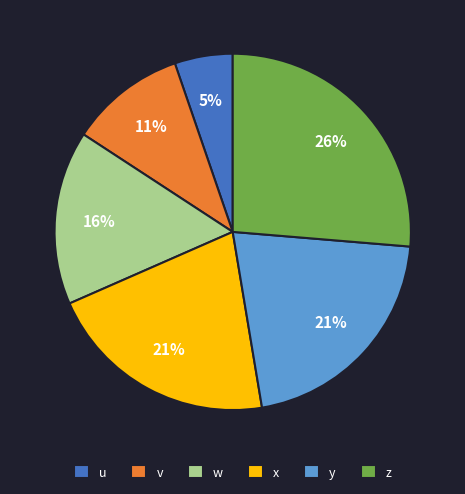

Is there any slice that represents more than half of the pie?

No